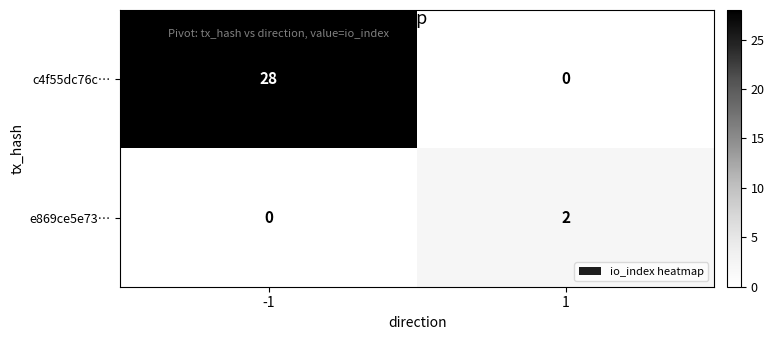

The e869ce5e73… series shows 0 at -1. True or false?

True